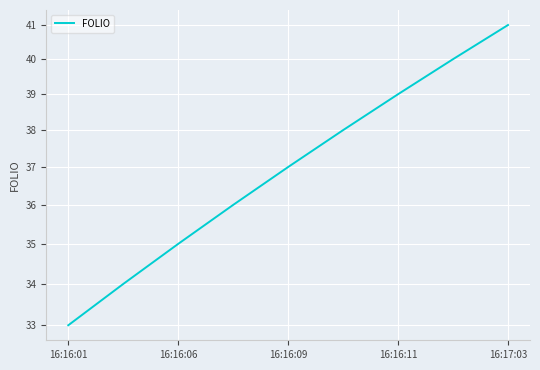

How many lines are shown in the chart?

1